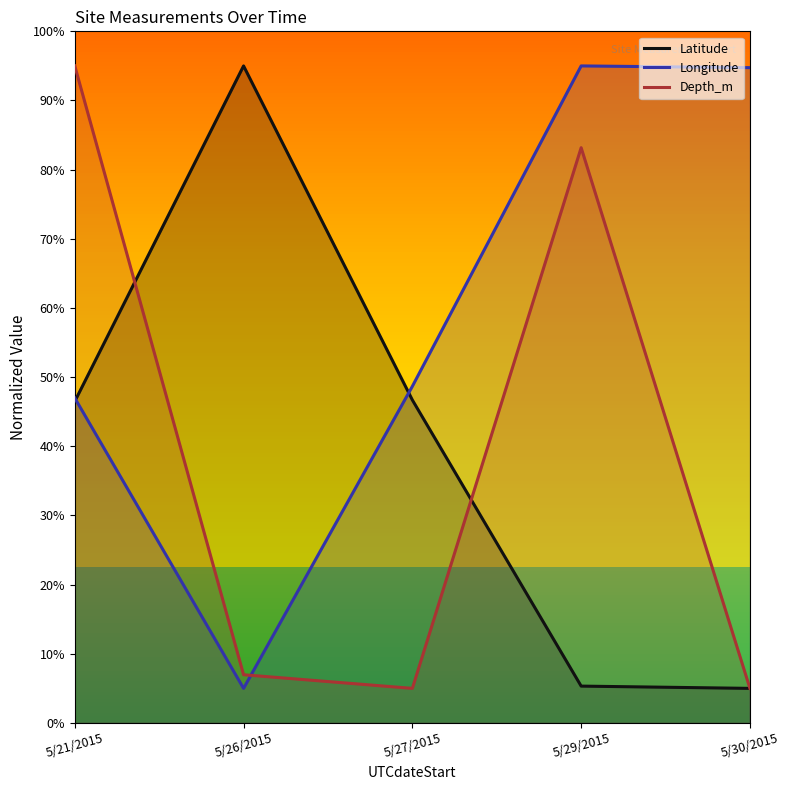

What is the sum of the Depth_m values at 5/30/2015 and 5/27/2015?

10.0